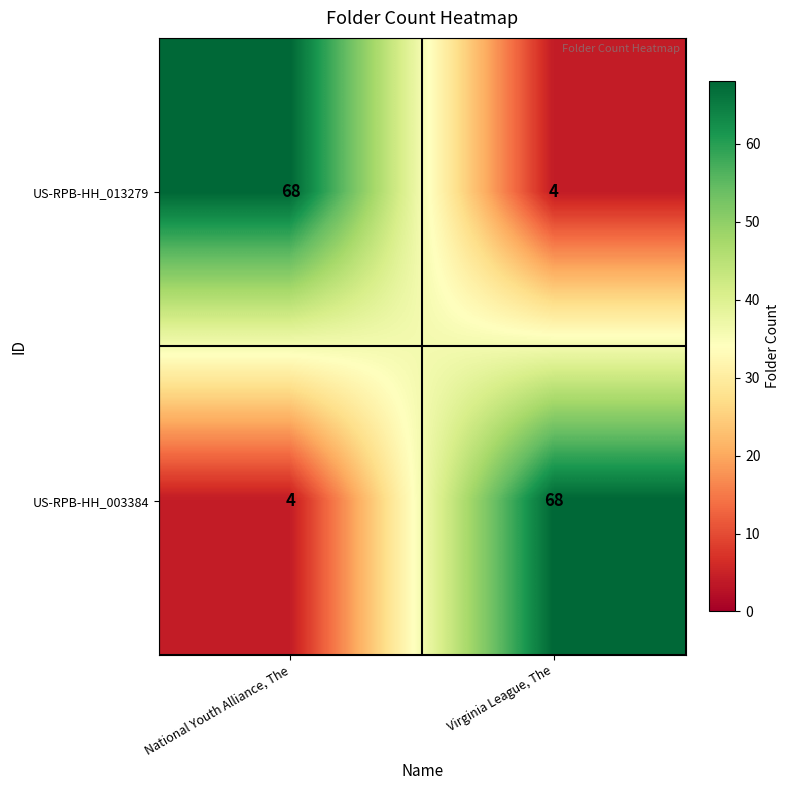

What is the spread (max minus min) of values at National Youth Alliance, The?

64